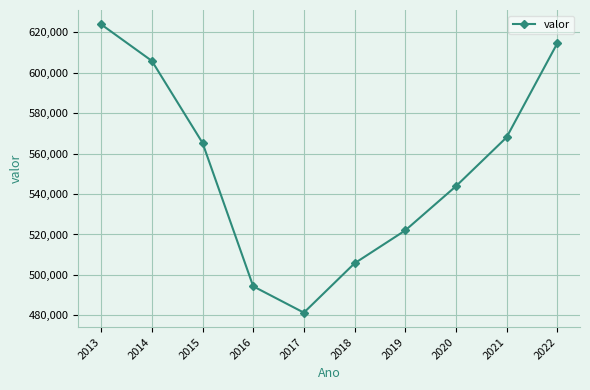

Reading left to right, list all the values displayed in this chart.

623982	605918	565343	494356	481318	505735	522000	543857	568058	614556